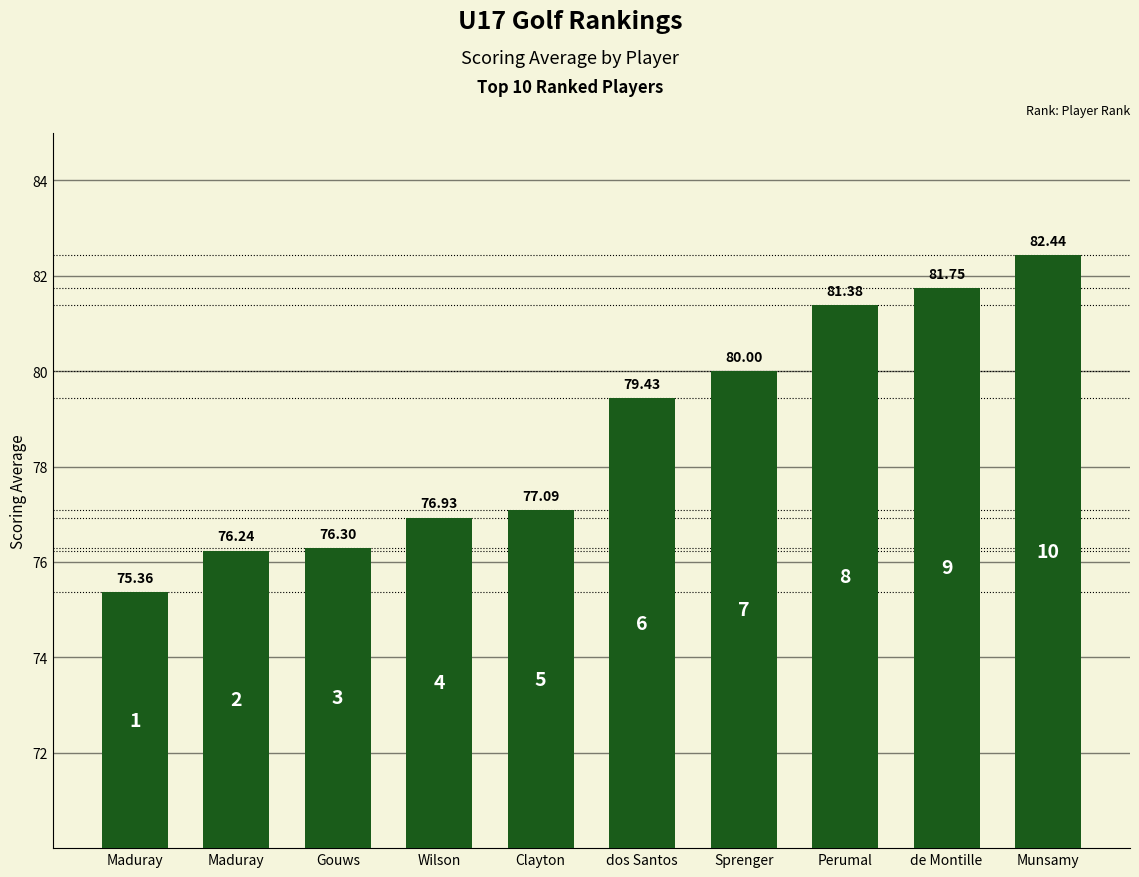

What is the sum of the values at Maduray and dos Santos?

155.7